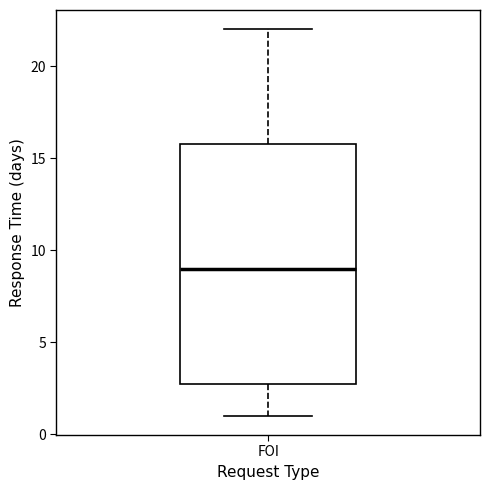

Transcribe this box plot: give where the median line is, the range the box spans, and where the two whiskers end, as read against the y-axis. The values are not printed on the chart, so give them approximately, as read against the axis.

median 9, box 3 to 16, whiskers 1 to 22